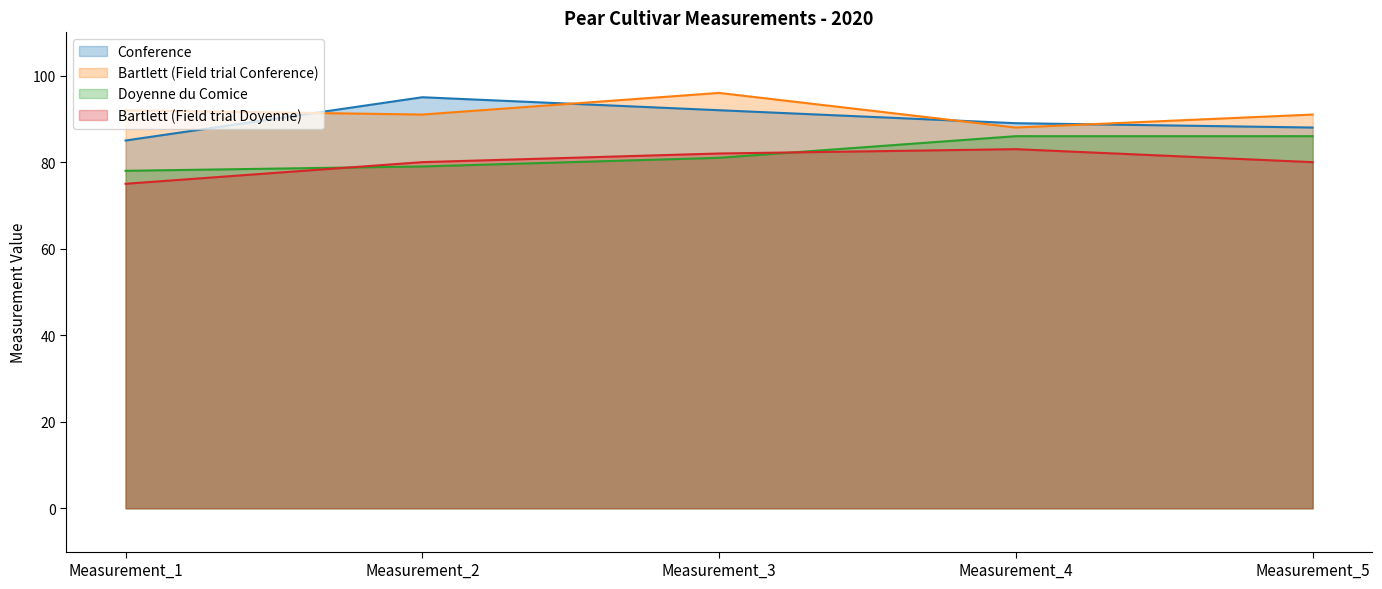

What is the value of the Bartlett (Field trial Doyenne) point at the 2nd from the left?

80